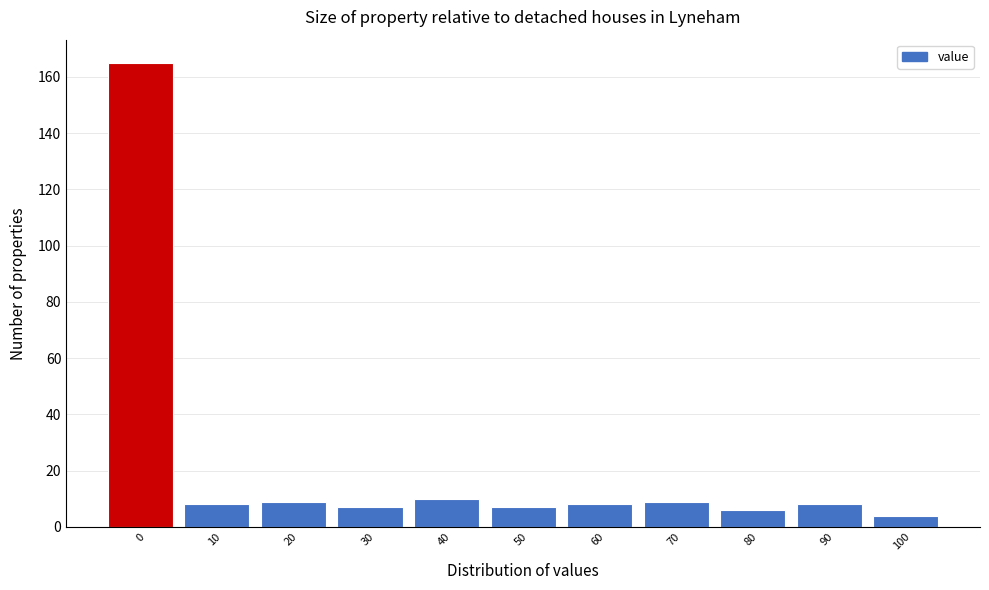

Reading left to right, what are all the values shown in this chart?

0=165	10=8	20=9	30=7	40=10	50=7	60=8	70=9	80=6	90=8	100=4